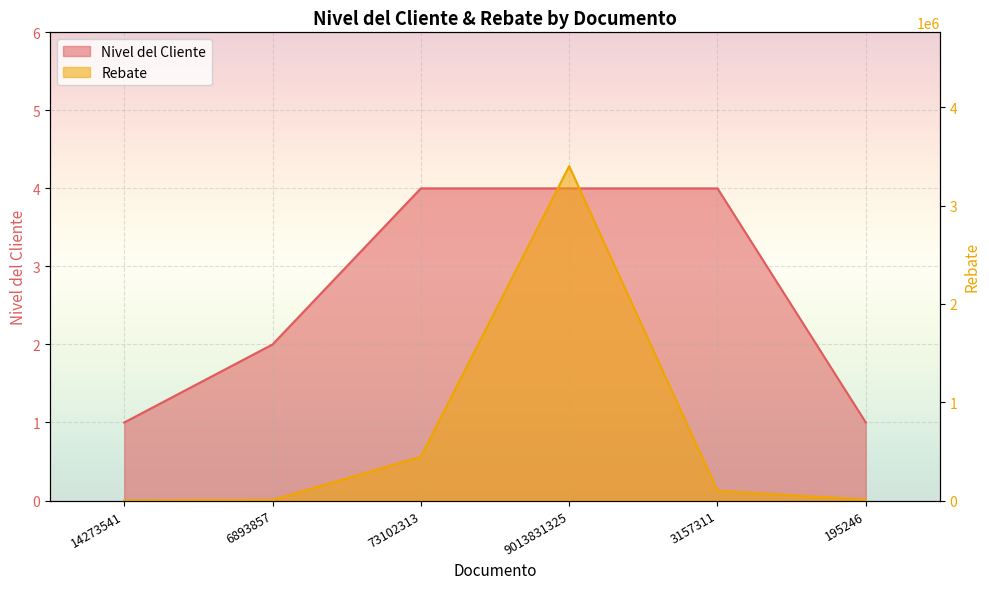

Read the Nivel del Cliente value at 14273541.

1